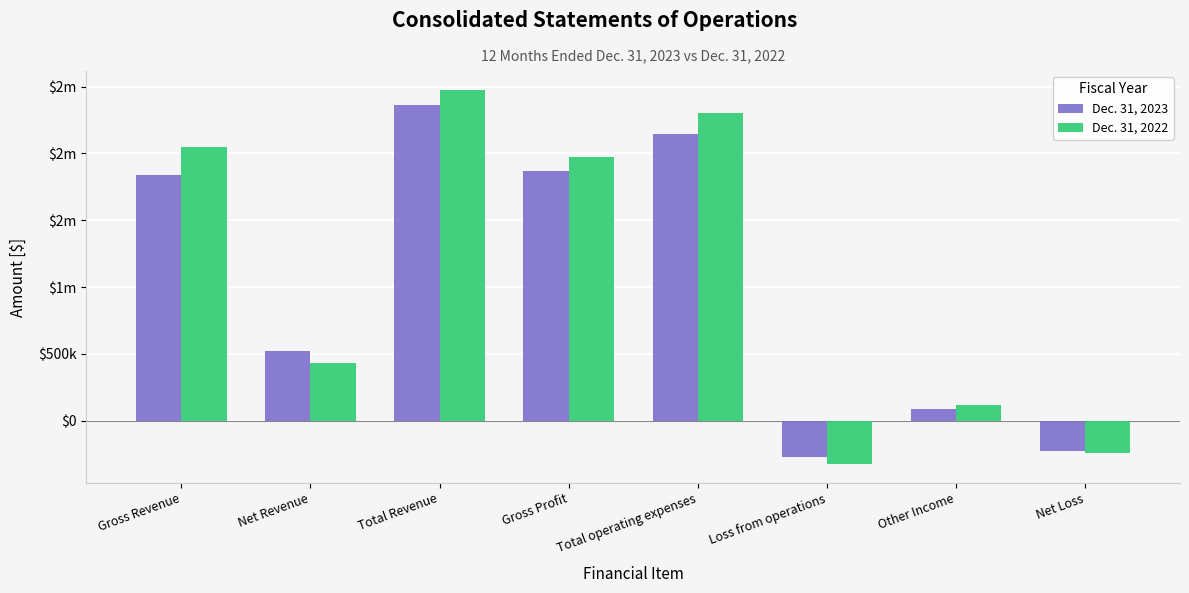

Are the bars horizontal?

No